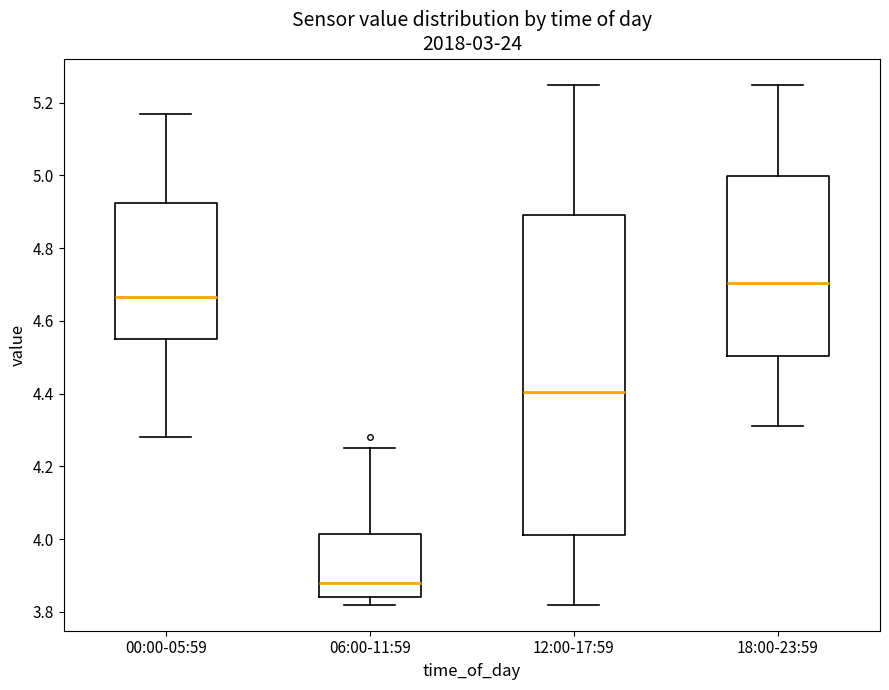

Which box is the tallest, from its lower edge to its upper edge?

12:00-17:59